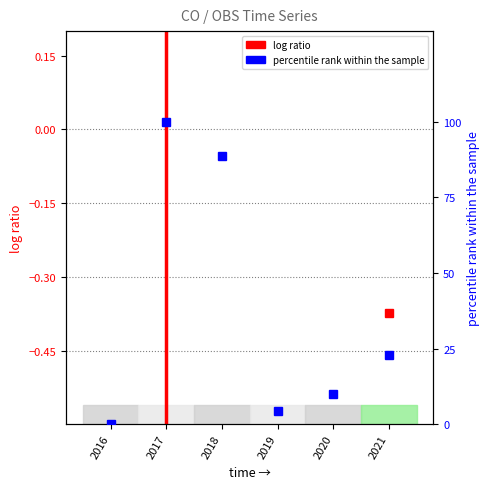

At which category does percentile rank within the sample reach its first local peak?

2017